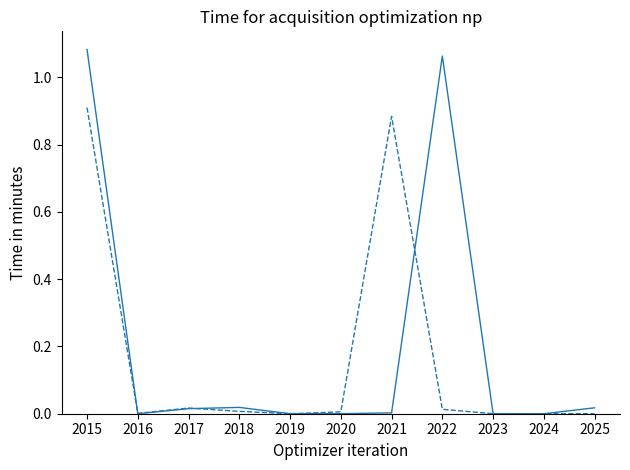

At which category is the sum across all series the highest?

2015